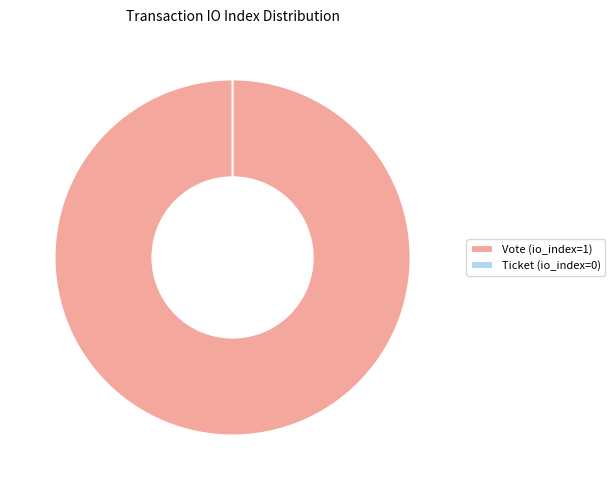

Does Ticket (io_index=0) account for over 50% of the chart?

No